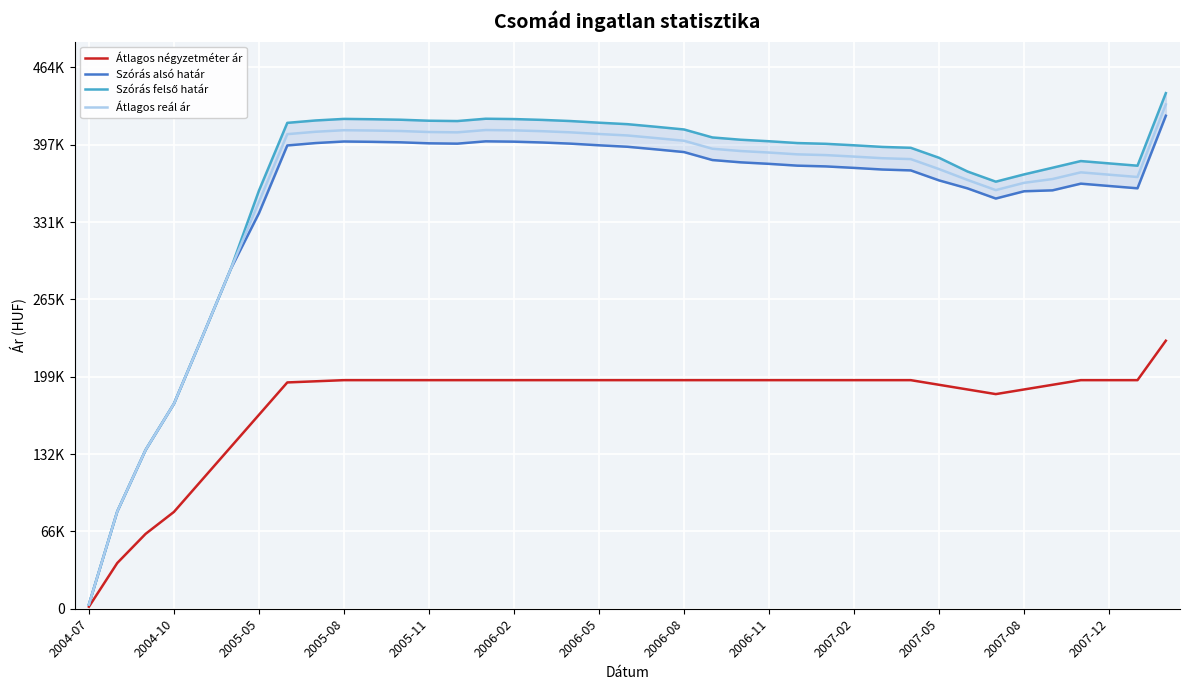

True or false: Szórás felső határ has a value of 685656 at 2006-11.

False